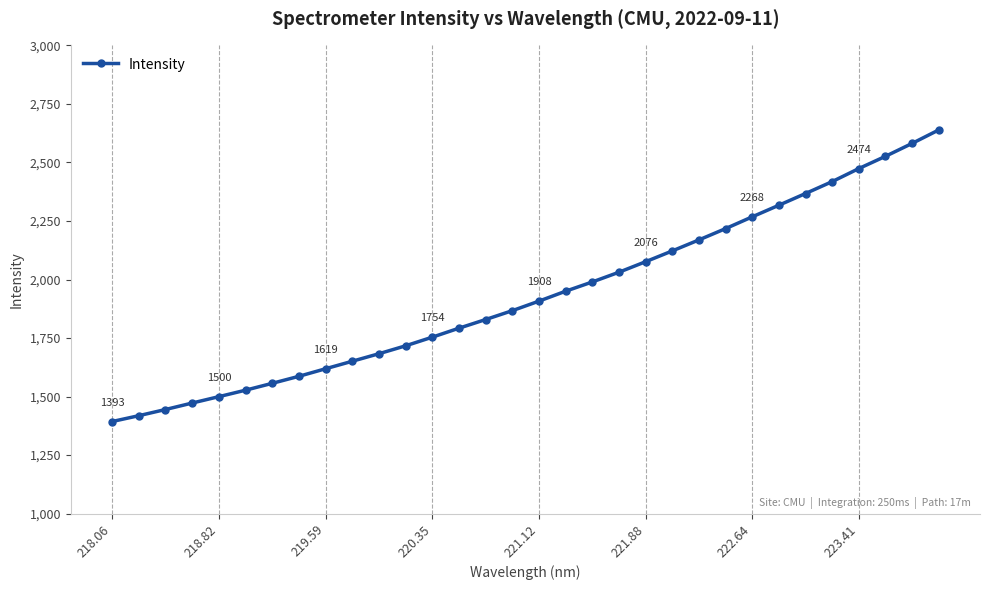

What is the value of the 31st point from the left?

2581.2